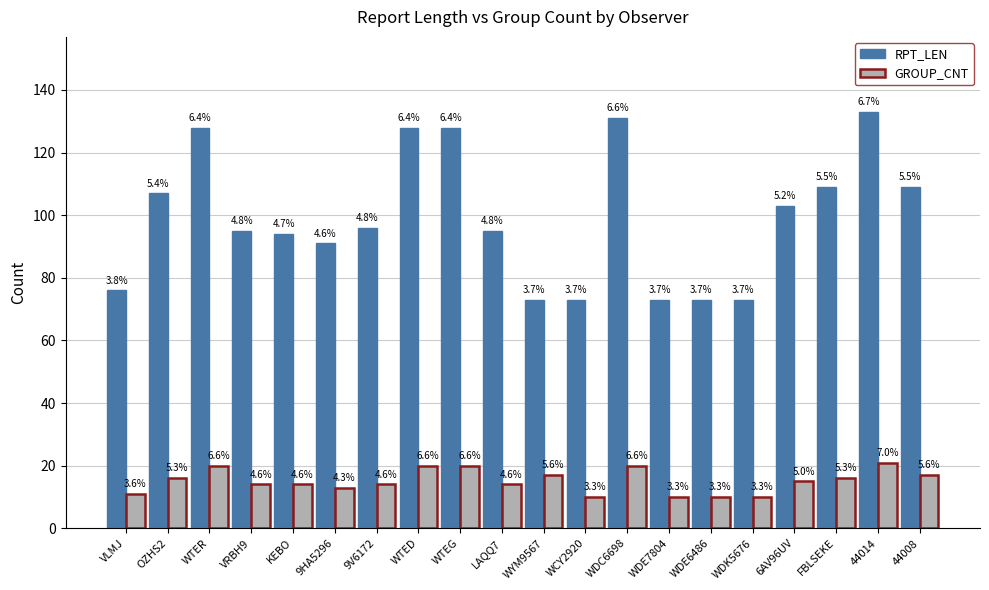

Read the RPT_LEN value at WTED, to the nearest 5.

130